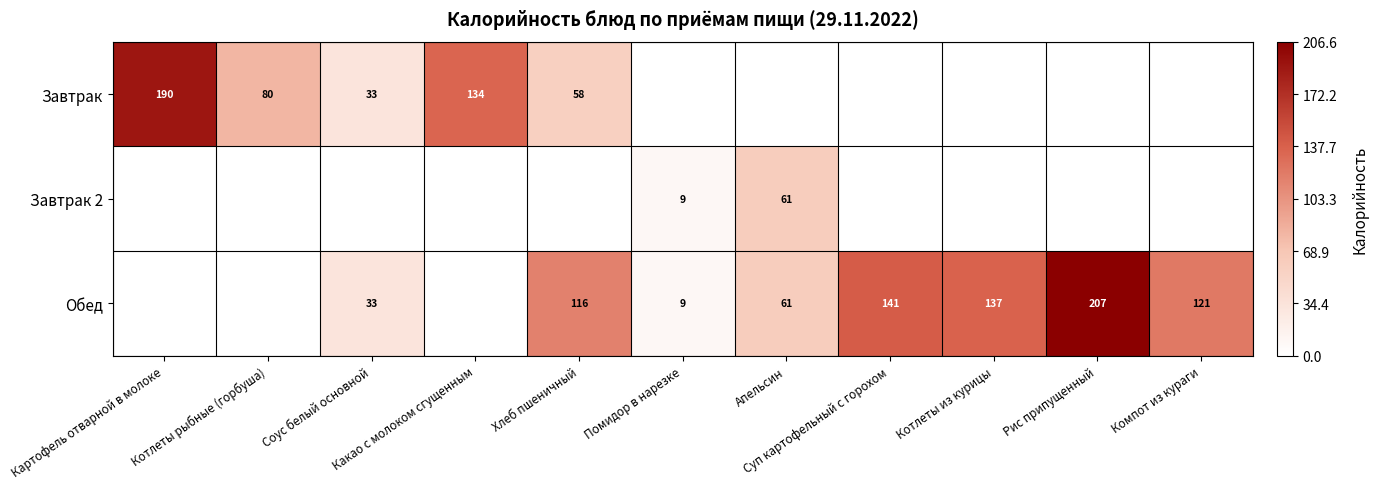

What is the lowest value of the Завтрак series?

32.8